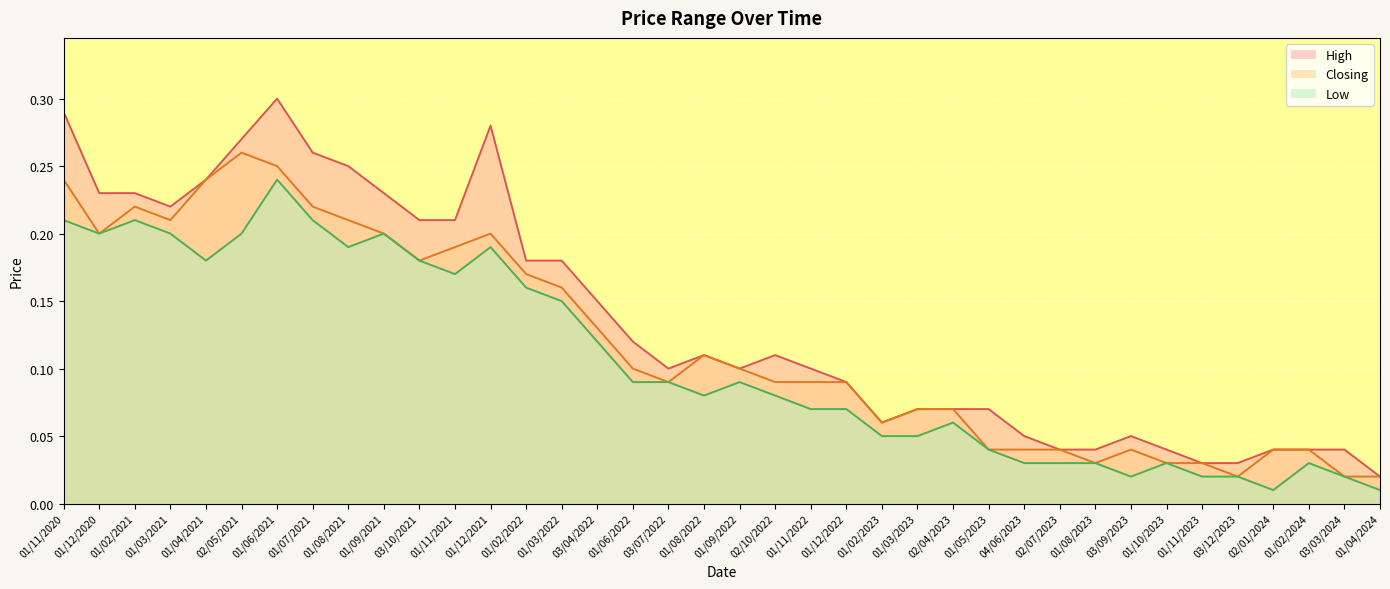

Where is Low nearest to the value 0?

02/01/2024